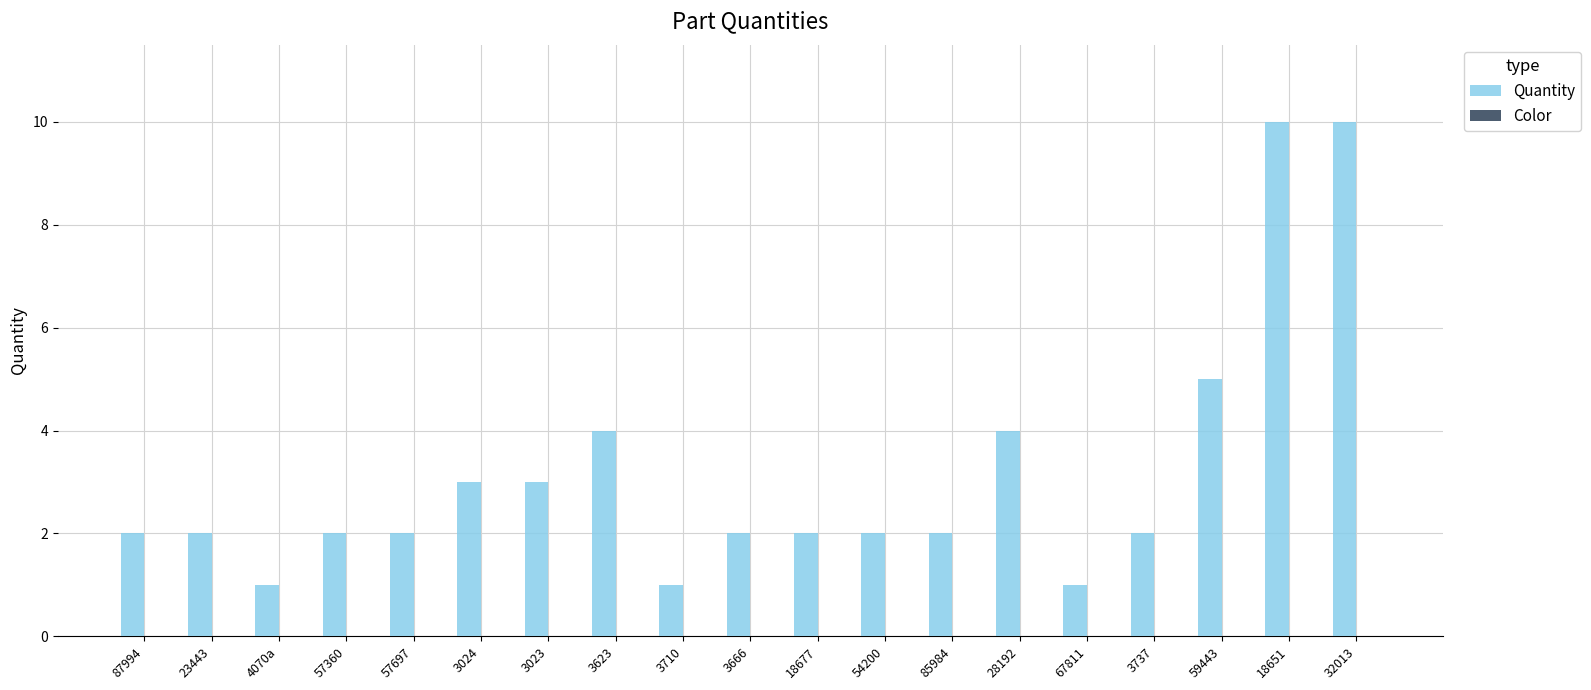

Does the chart contain stacked bars?

No